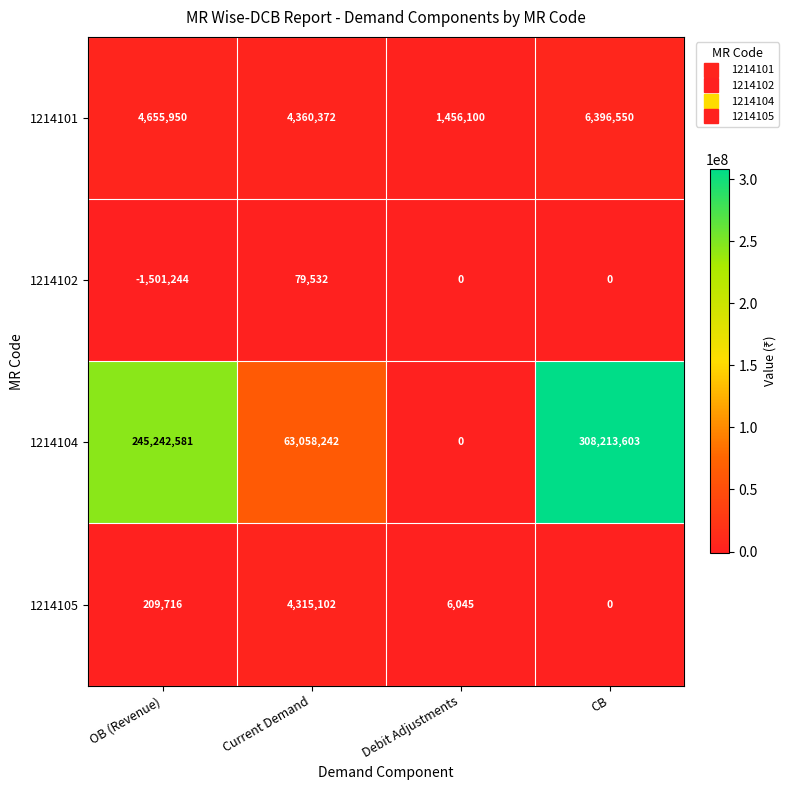

Reading left to right, list all the values displayed in this chart.

1214101: OB (Revenue)=4655950	Current Demand=4360372	Debit Adjustments=1456100	CB=6396550
1214102: OB (Revenue)=-1501244	Current Demand=79532	Debit Adjustments=0	CB=0
1214104: OB (Revenue)=245242581	Current Demand=63058242	Debit Adjustments=0	CB=308213603
1214105: OB (Revenue)=209716	Current Demand=4315102	Debit Adjustments=6045	CB=0